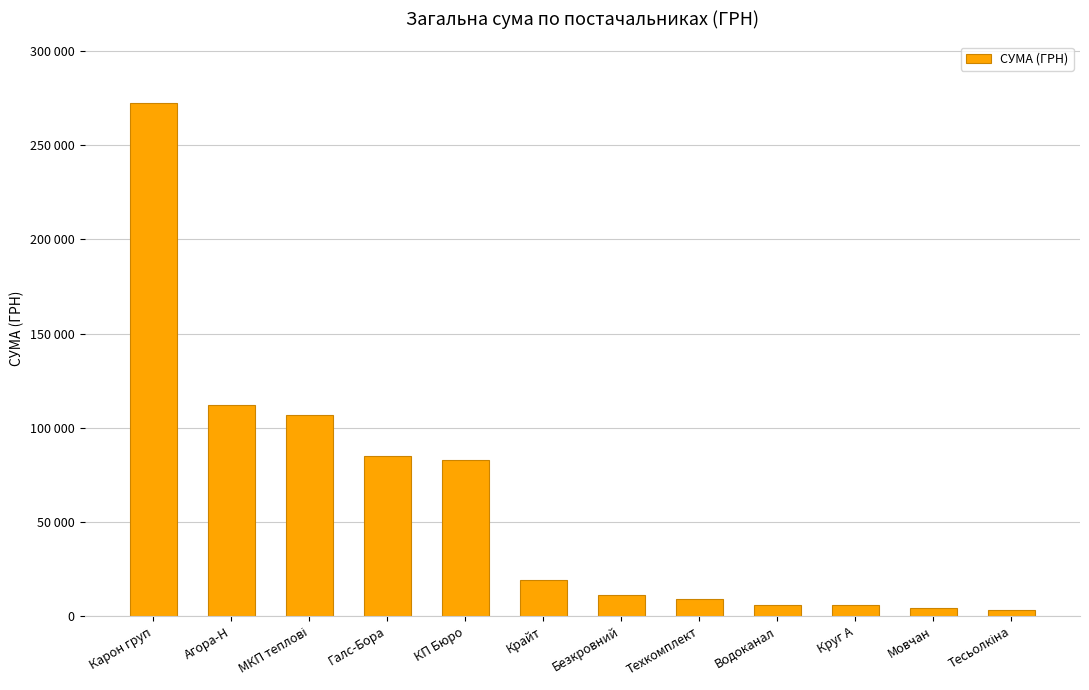

Reading left to right, extract all data points from this chart.

272422.2	112147.3	106684.9	85163.1	82834.0	19119.6	11059.8	9270.0	6109.0	5900.0	4375.1	3387.1